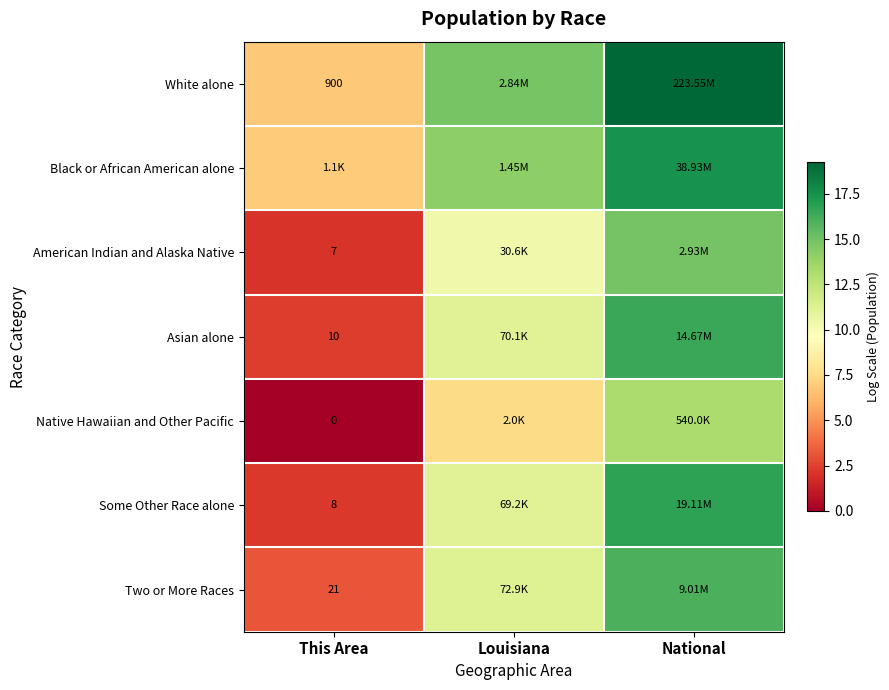

True or false: Native Hawaiian and Other Pacific has a value of 4.6 at Louisiana.

False